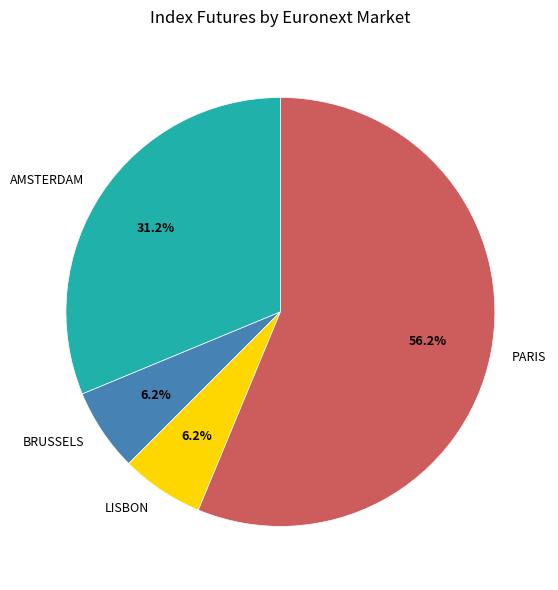

True or false: LISBON accounts for 1% of the total.

False